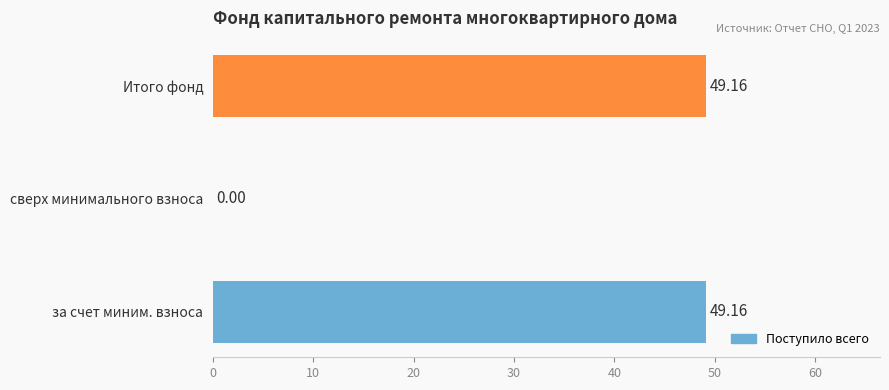

What is the sum of all values?

98.3